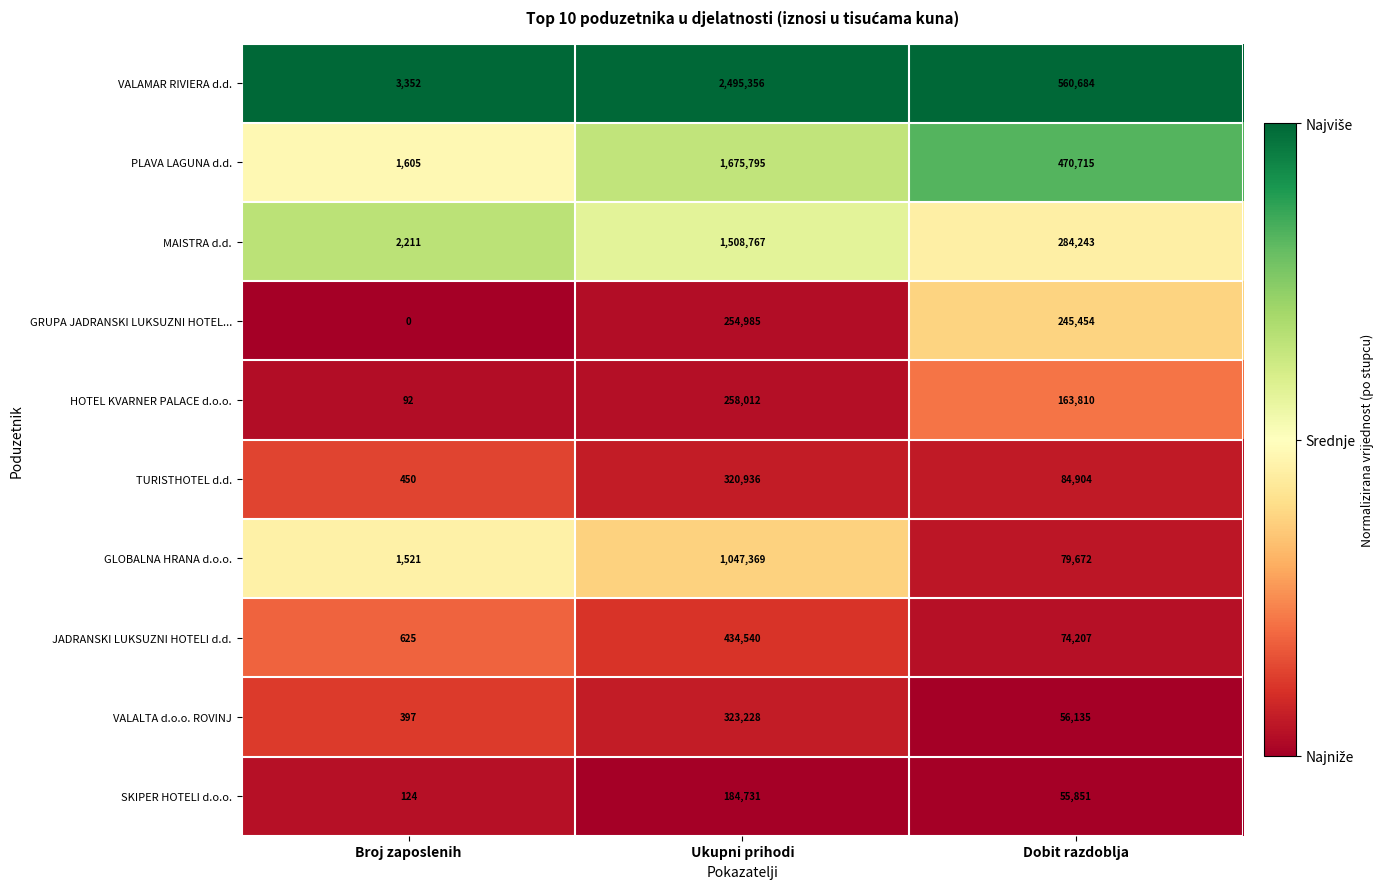

What is the total value across all series at Broj zaposlenih?

10377